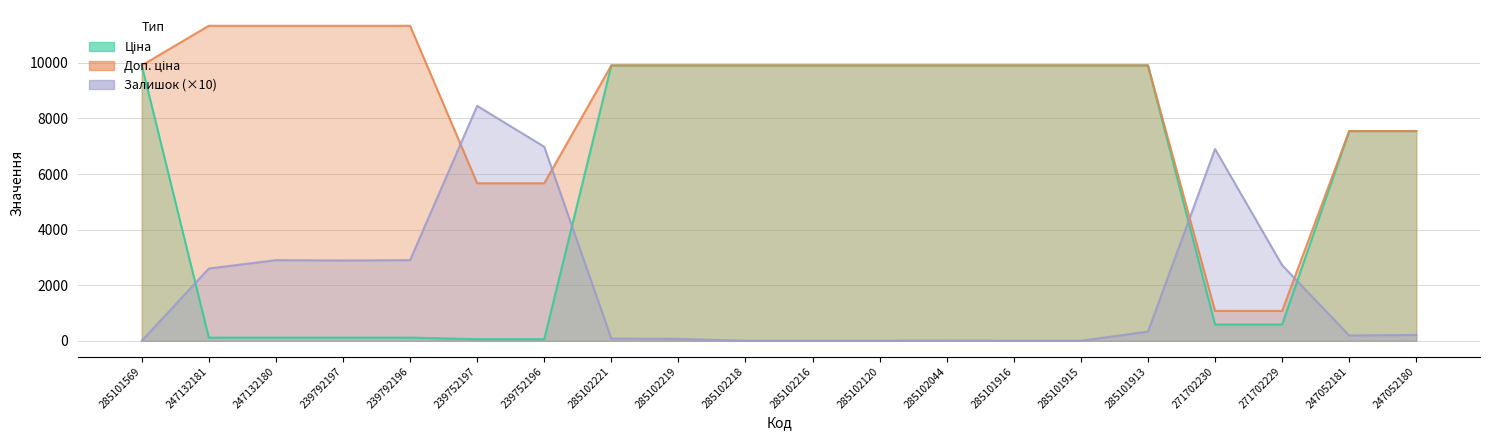

Reading left to right, transcribe all the data shown in this chart.

Ціна: 9908.5	113.3	113.3	113.3	113.3	56.7	56.7	9908.5	9908.5	9908.5	9908.5	9908.5	9908.5	9908.5	9908.5	9908.5	586.0	586.0	7545.9	7545.9
Доп. ціна: 9908.5	11334.0	11334.0	11334.0	11334.0	5667.0	5667.0	9908.5	9908.5	9908.5	9908.5	9908.5	9908.5	9908.5	9908.5	9908.5	1074.5	1074.5	7545.9	7545.9
Залишок: 0.0	2600.0	2900.0	2890.0	2900.0	8450.0	6980.0	80.0	70.0	0.0	0.0	0.0	10.0	0.0	0.0	330.0	6900.0	2720.0	190.0	210.0